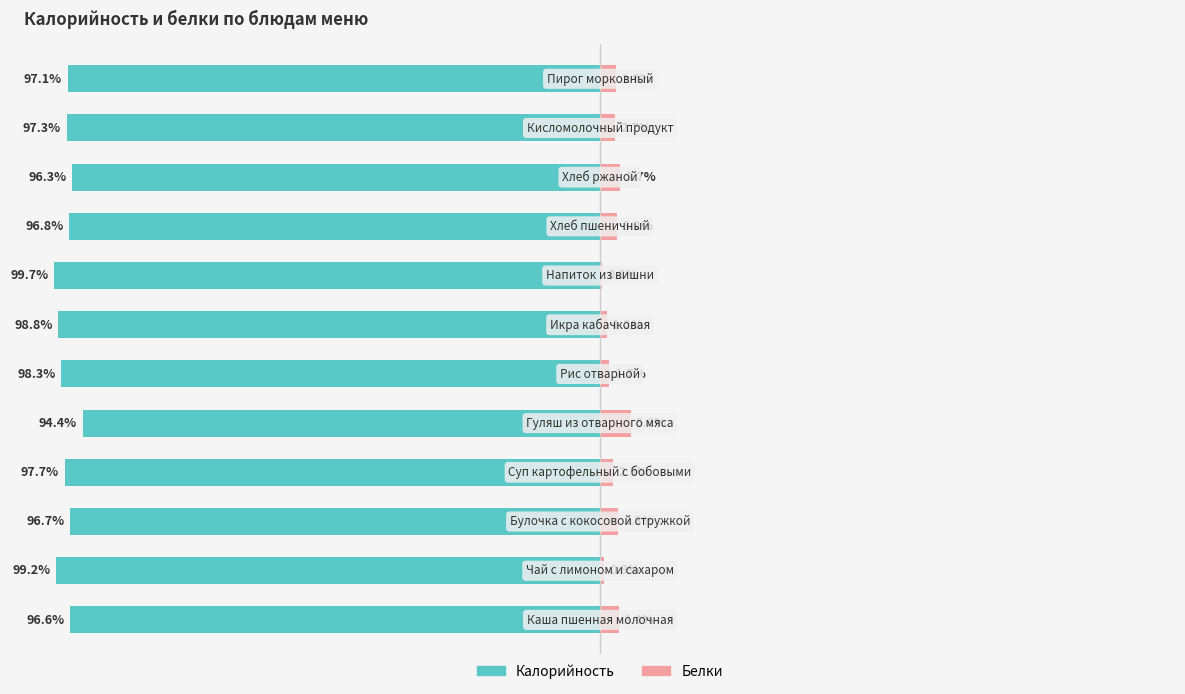

What is the sum of all Калорийность values?

-1168.8